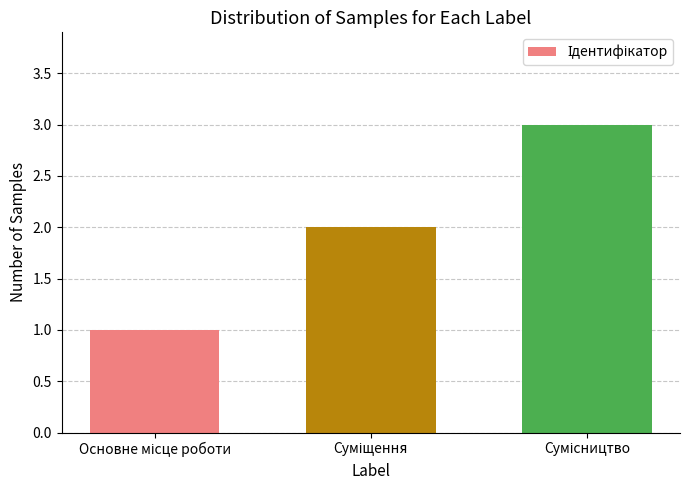

What is the sum of all values?

6